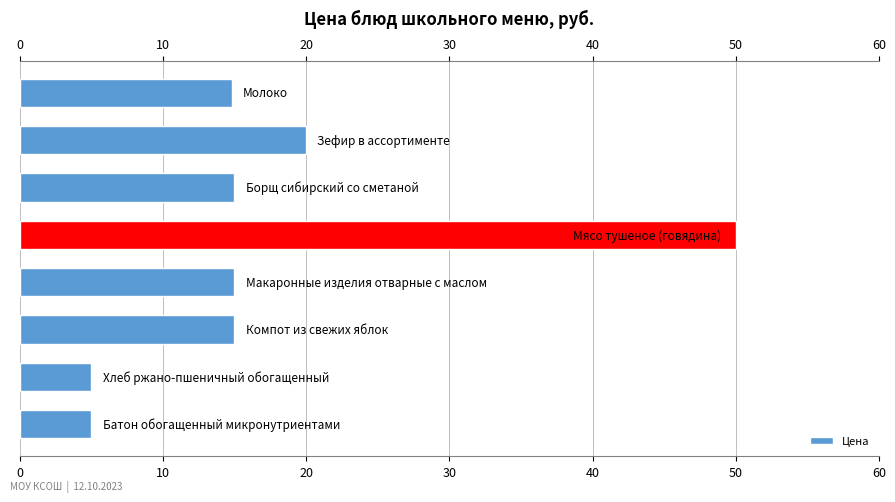

What is the sum of all values?

139.8